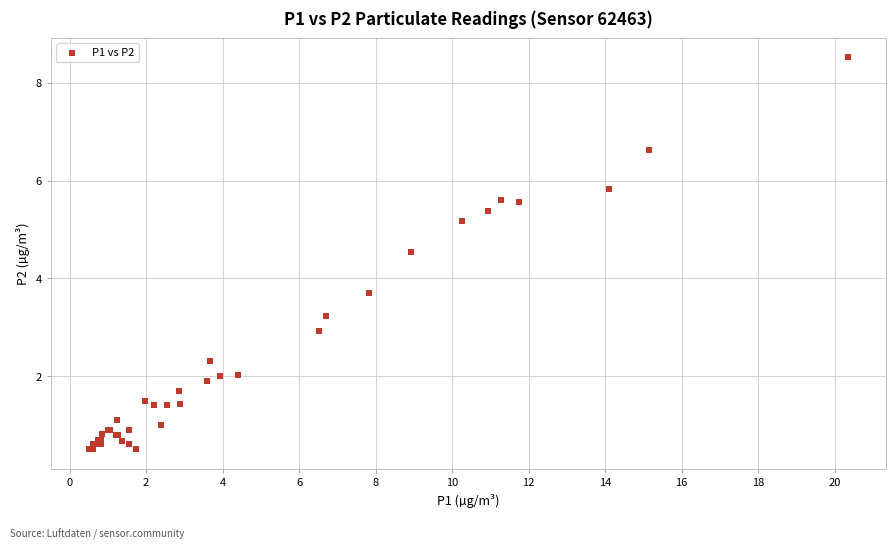

What Y value in the scatter plot is closest to 4?

3.7